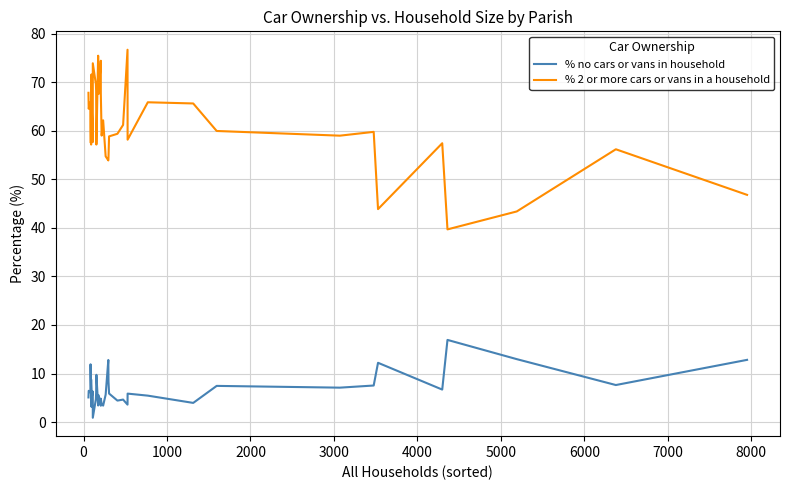

What is the difference between the maximum and minimum values in the % no cars or vans in household series?

16.0